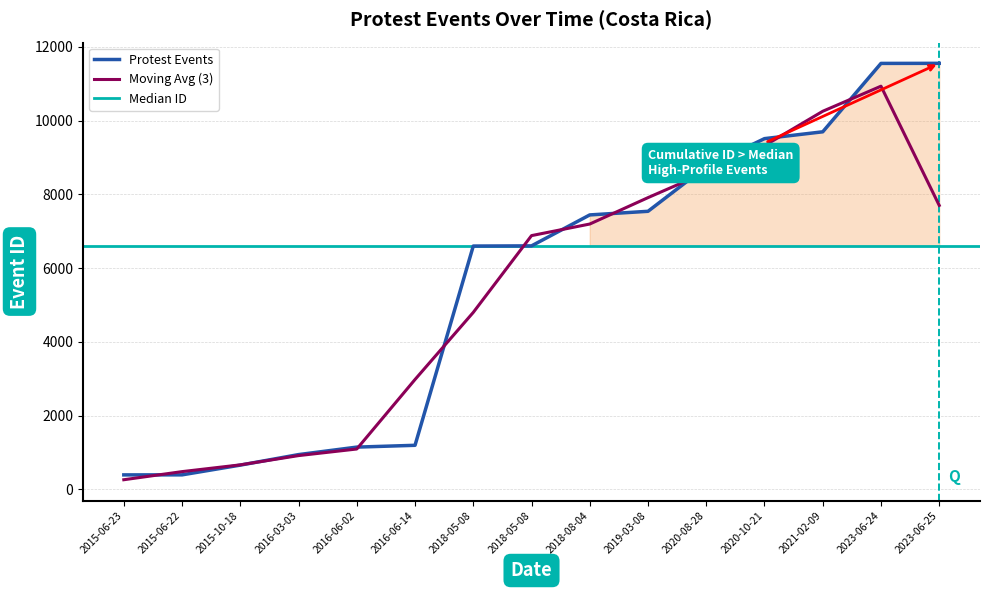

What is the ratio of the value at 2018-05-08 to the value at 2016-06-02?

5.7